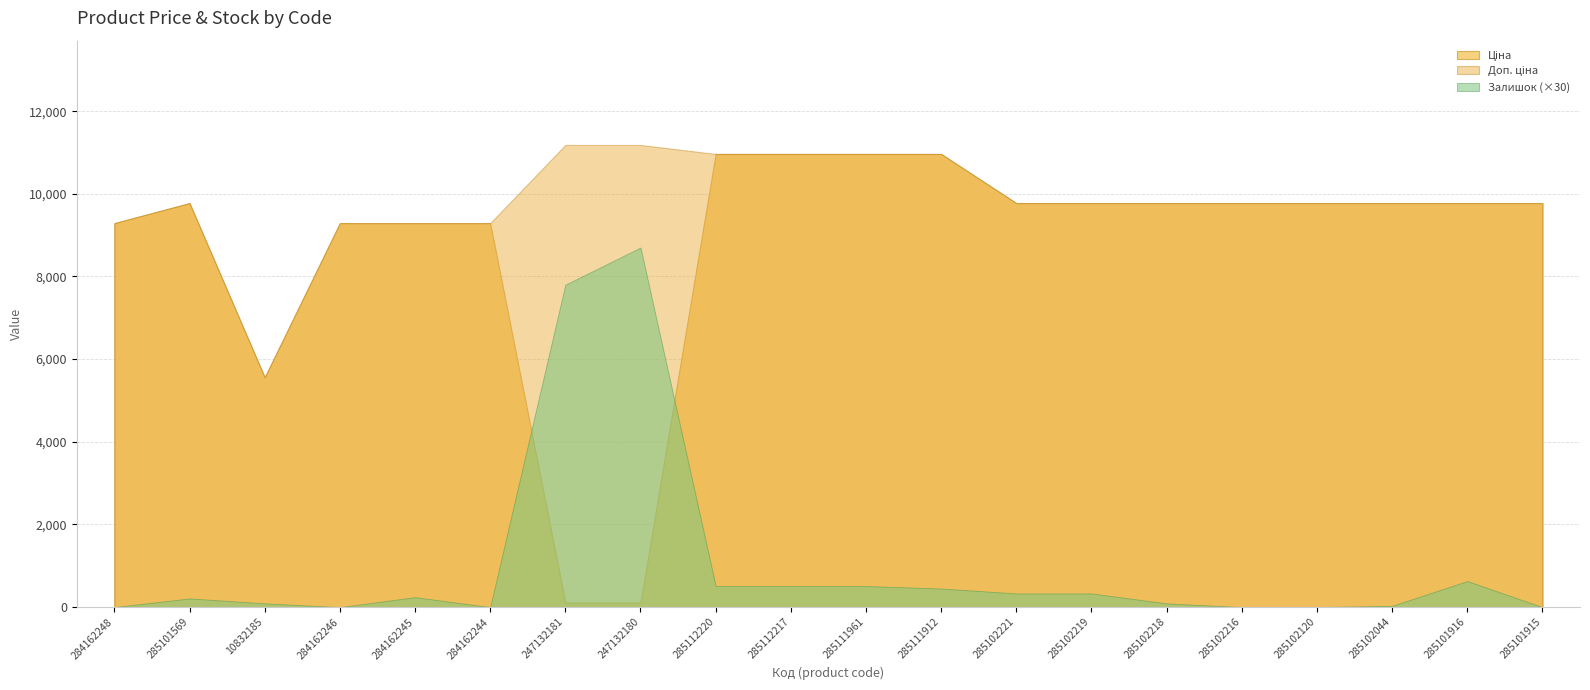

How many interior local peaks does the Ціна series have?

1